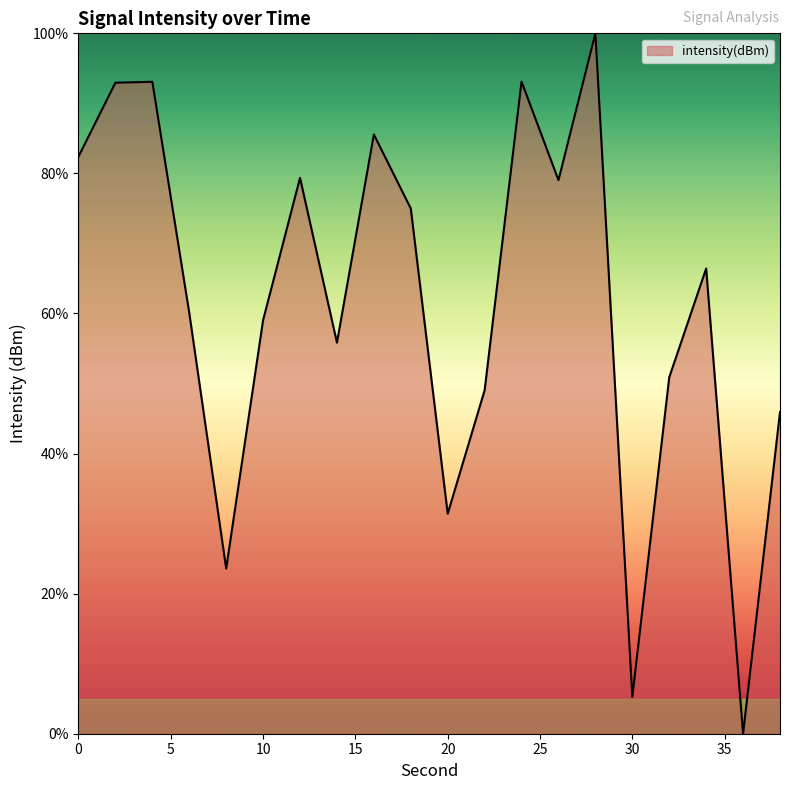

What is the difference between the maximum and minimum values?

100.0